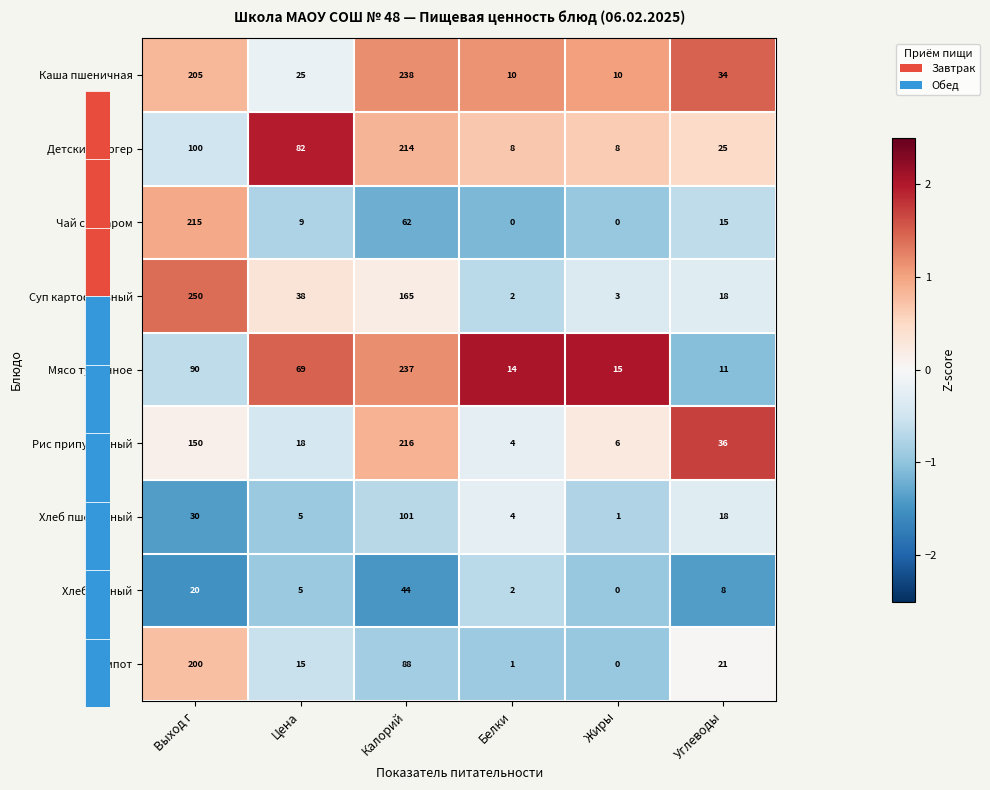

Where is Детский бургер nearest to the value 111?

Выход г